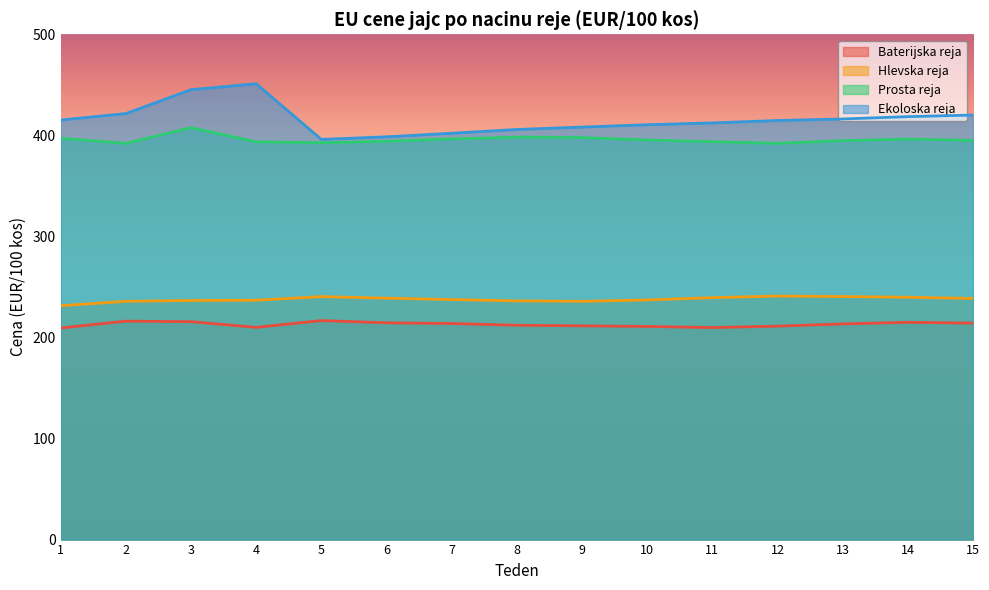

How many data points in Baterijska reja are less than 213?

7